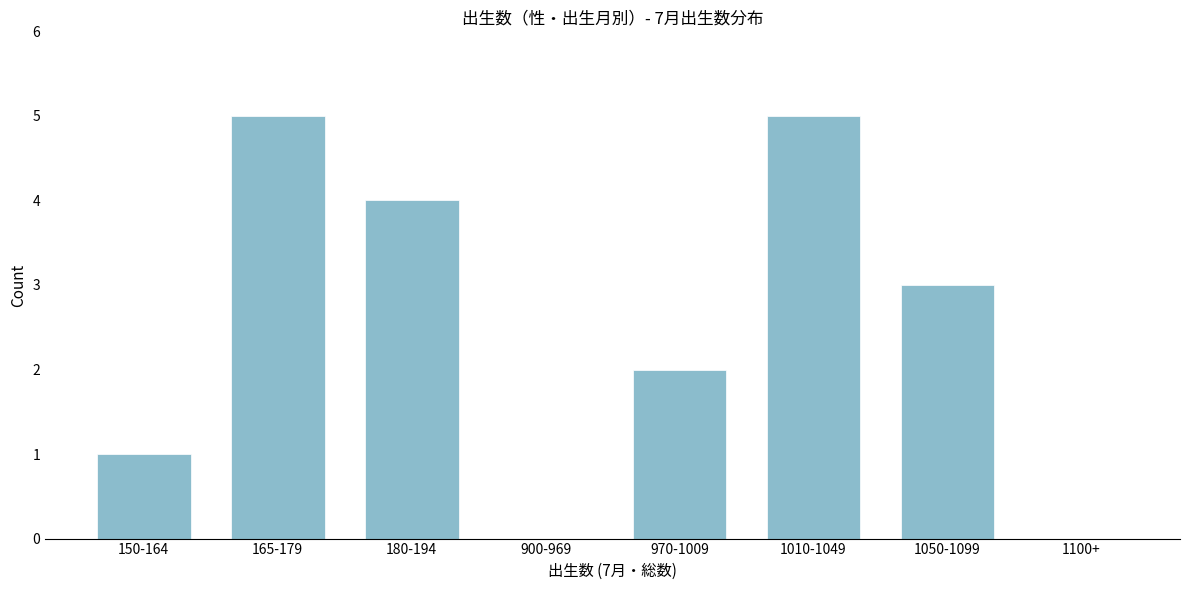

Reading right to left, transcribe all the data shown in this chart.

1100+=0	1050-1099=3	1010-1049=5	970-1009=2	900-969=0	180-194=4	165-179=5	150-164=1